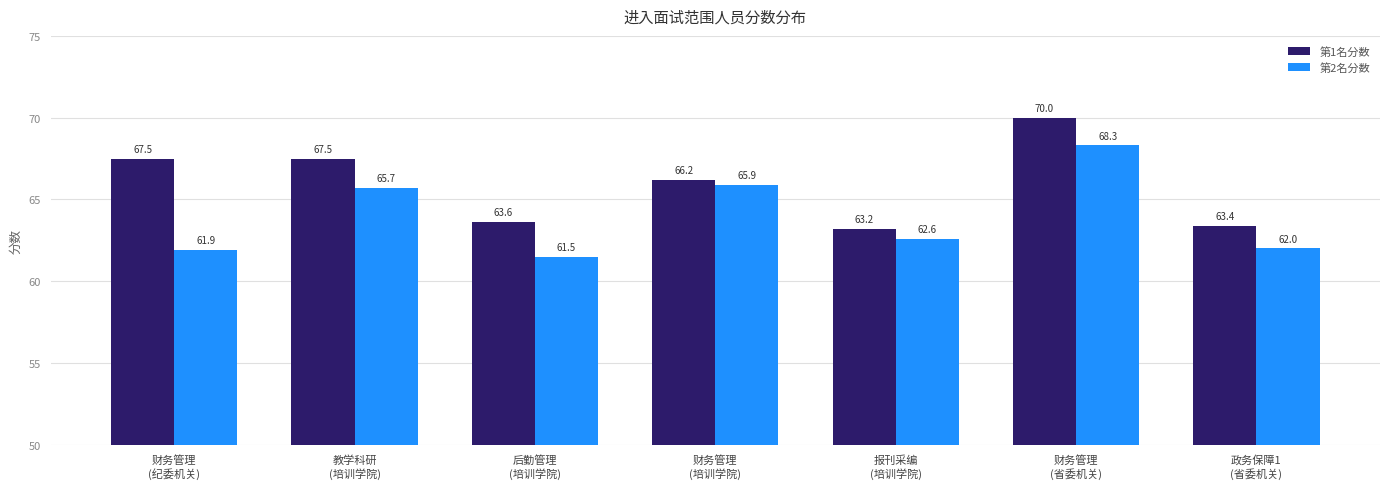

What is the greatest value displayed?

70.0